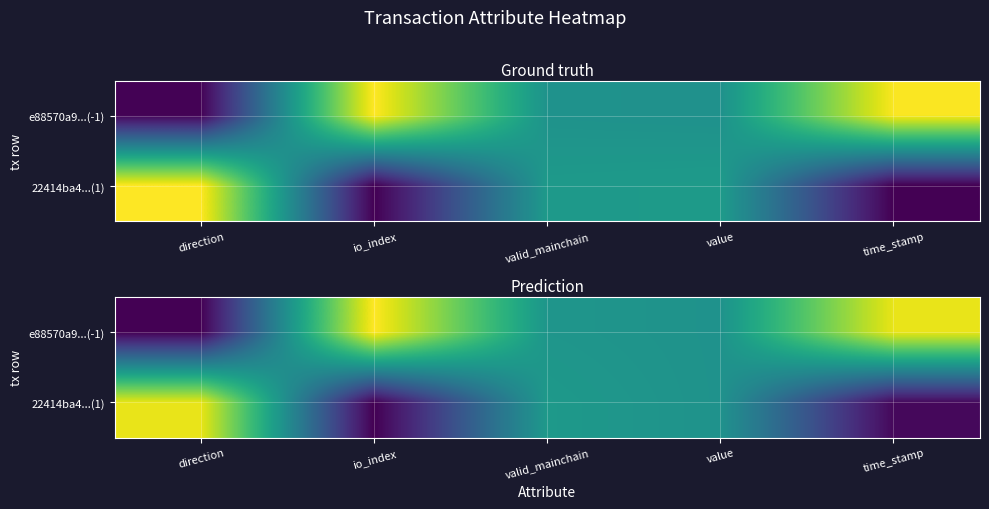

What is the spread (max minus min) of values at io_index?

1.0